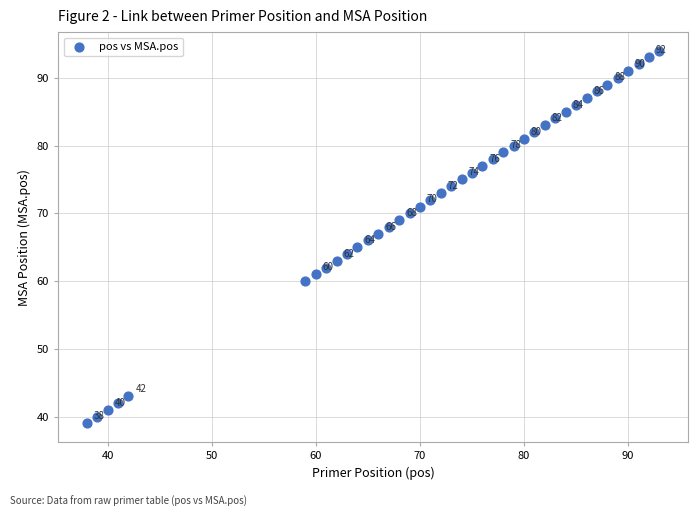

What Y value in the scatter plot is closest to 66?

66